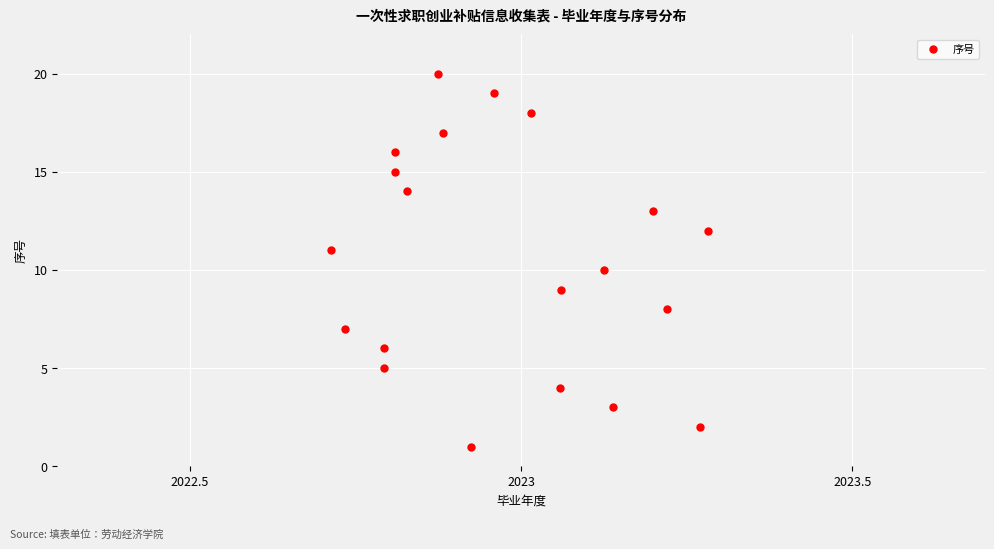

What is the range of Y values (max minus min)?

19